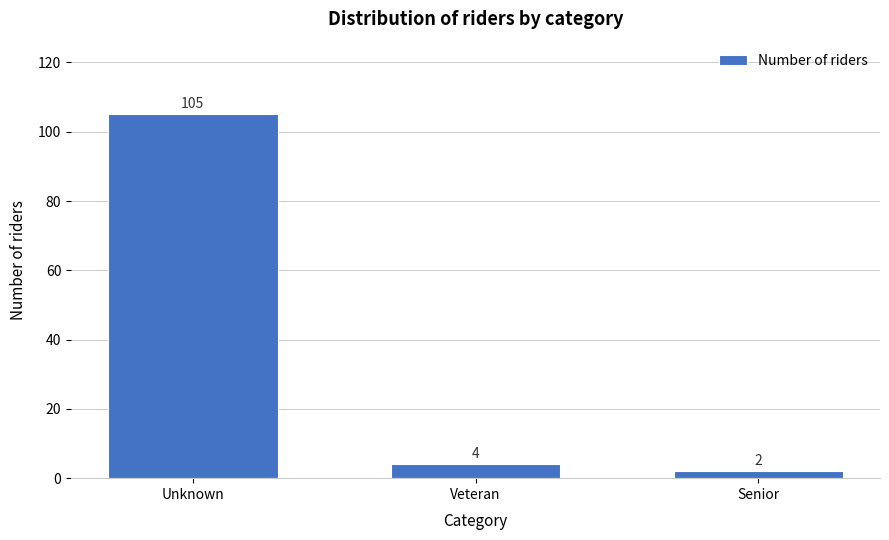

Reading left to right, list all the values displayed in this chart.

105	4	2